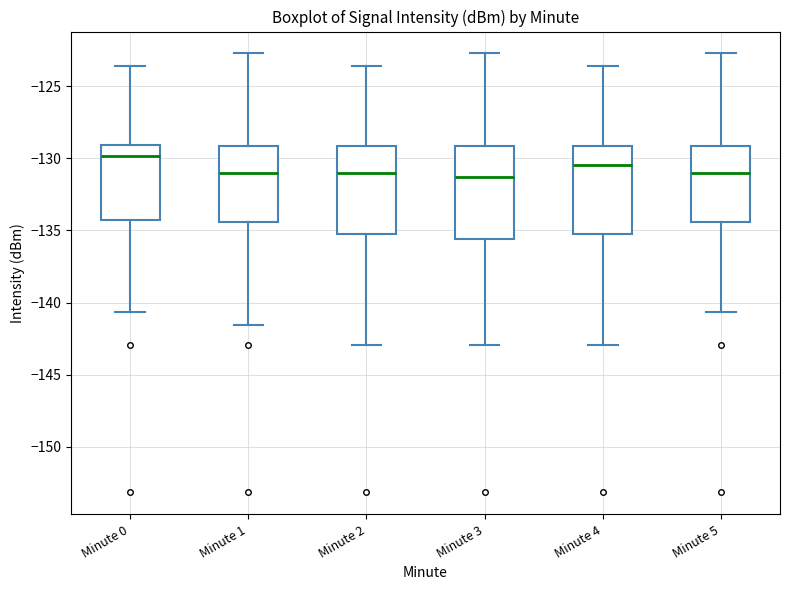

Reading left to right, transcribe this box plot: for each box, give where its median line is, the range the box spans, and where its two whiskers end, as read against the y-axis. The values are not printed on the chart, so give them approximately, as read against the axis.

Minute 0: median -130.0, box -134.5 to -129.0, whiskers -140.5 to -123.5
Minute 1: median -131.0, box -134.5 to -129.0, whiskers -141.5 to -122.5
Minute 2: median -131.0, box -135.0 to -129.0, whiskers -143.0 to -123.5
Minute 3: median -131.5, box -135.5 to -129.0, whiskers -143.0 to -122.5
Minute 4: median -130.5, box -135.0 to -129.0, whiskers -143.0 to -123.5
Minute 5: median -131.0, box -134.5 to -129.0, whiskers -140.5 to -122.5